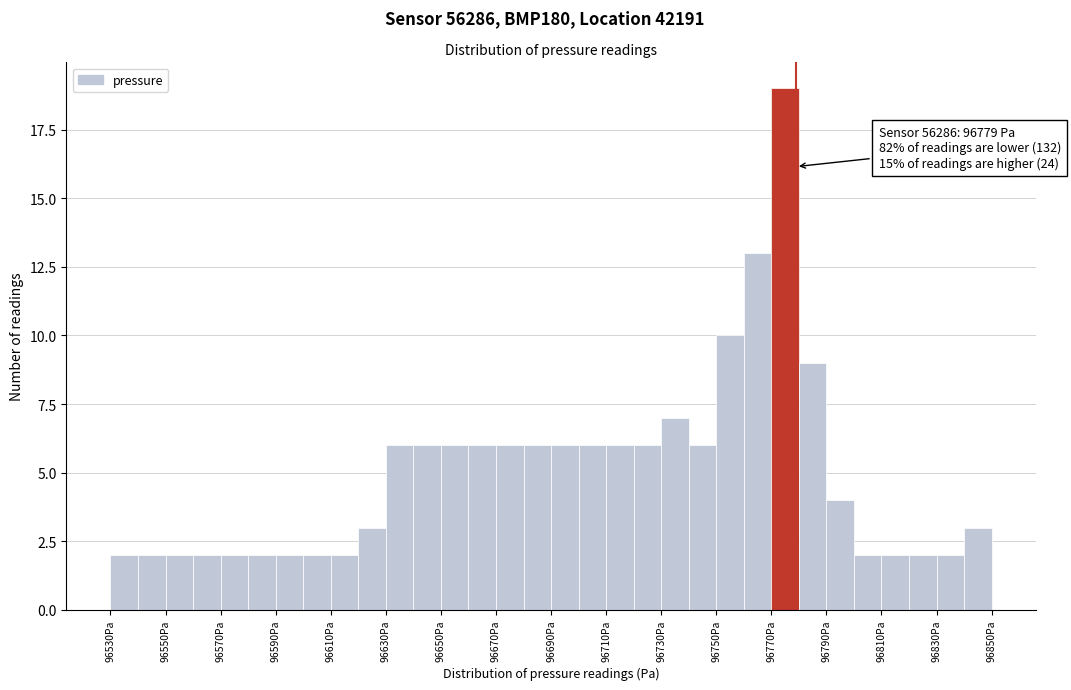

Which range on the x-axis has the tallest bar?

96770 to 96780